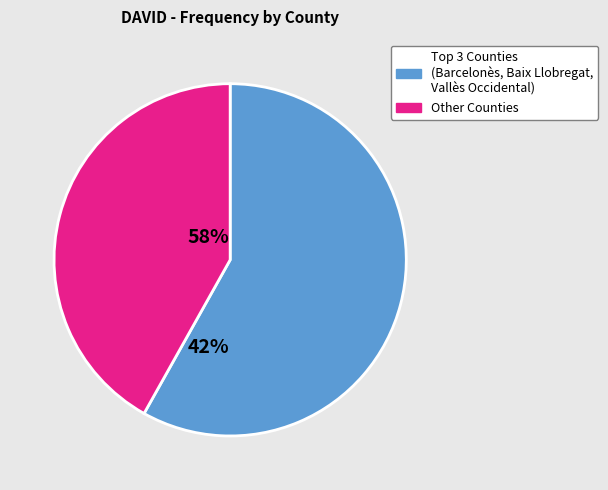

Does any single category account for the majority?

Yes